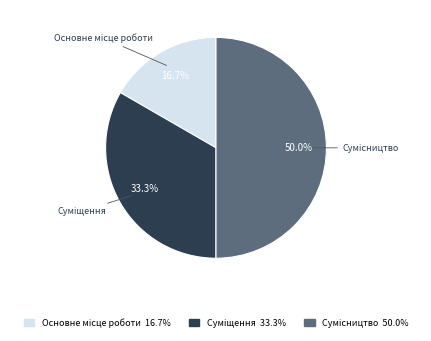

Is it true that Сумісництво is 50% of the pie?

True